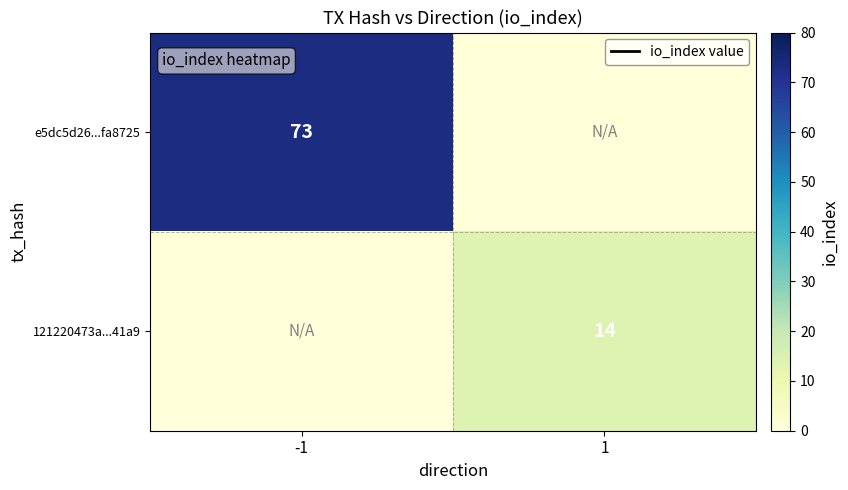

True or false: e5dc5d26...fa8725 has a value of 73 at -1.

True